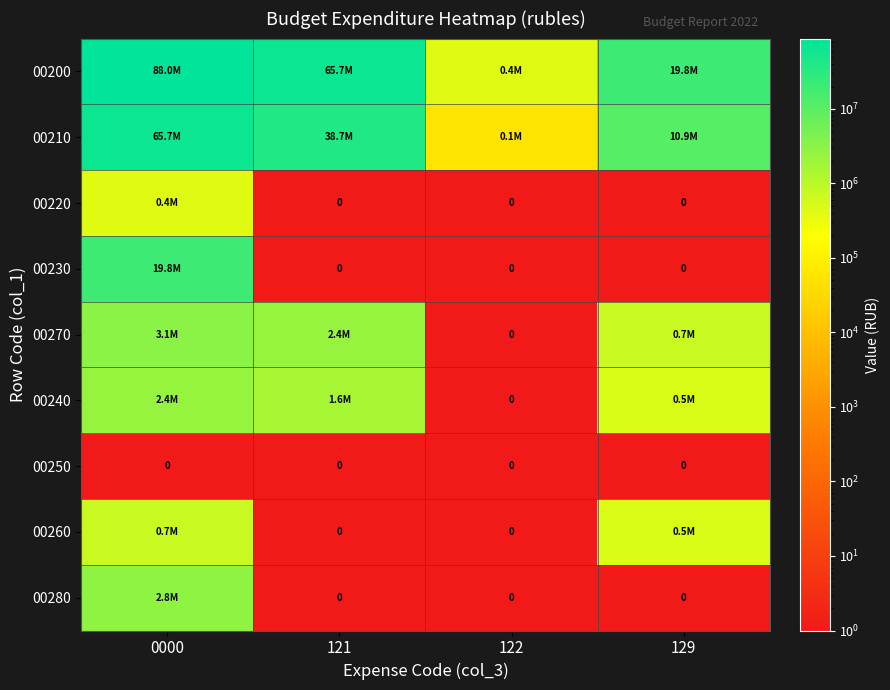

Between 0000 and 122, which is larger?

0000